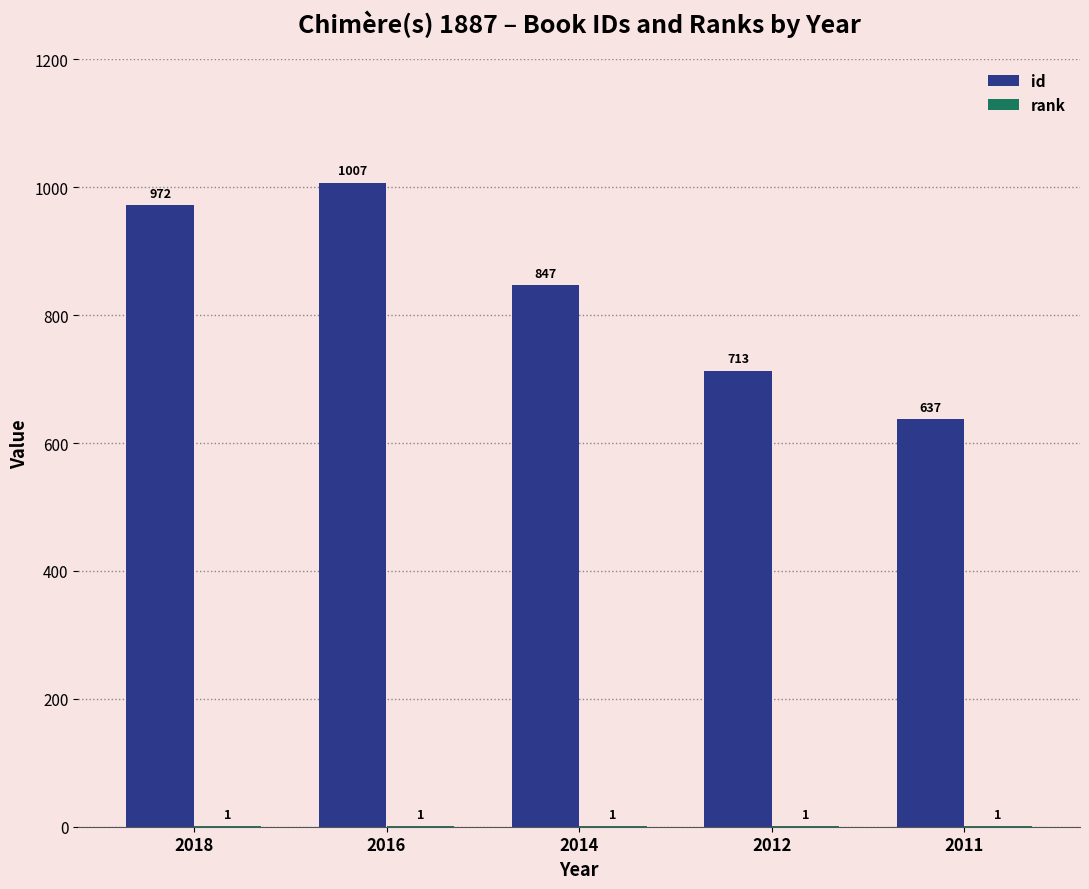

Is it true that id equals 847 at 2014?

True